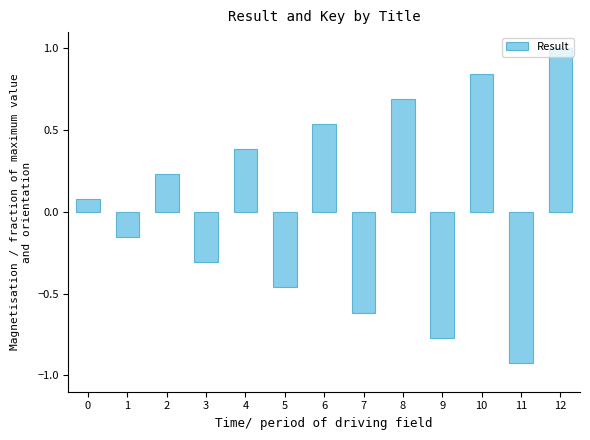

Which label corresponds to the largest value in the chart?

12